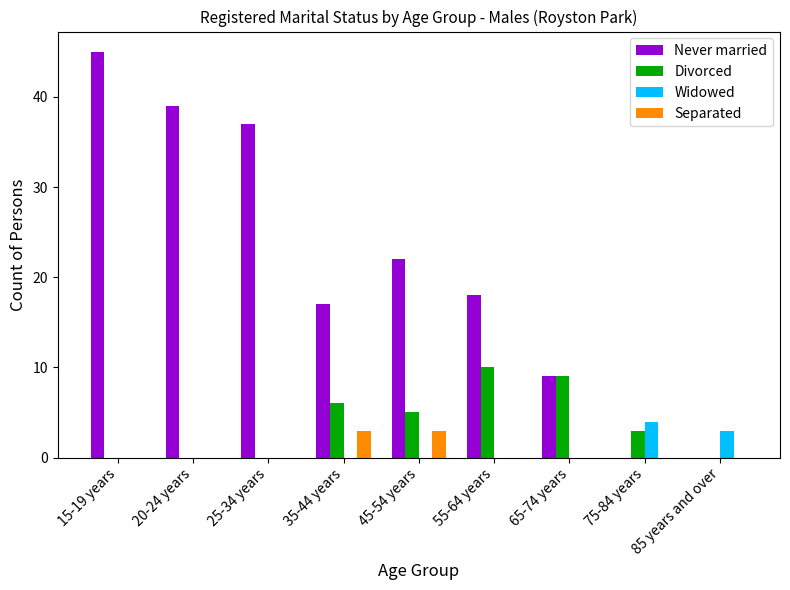

How many Separated values are between 0 and 1?

7